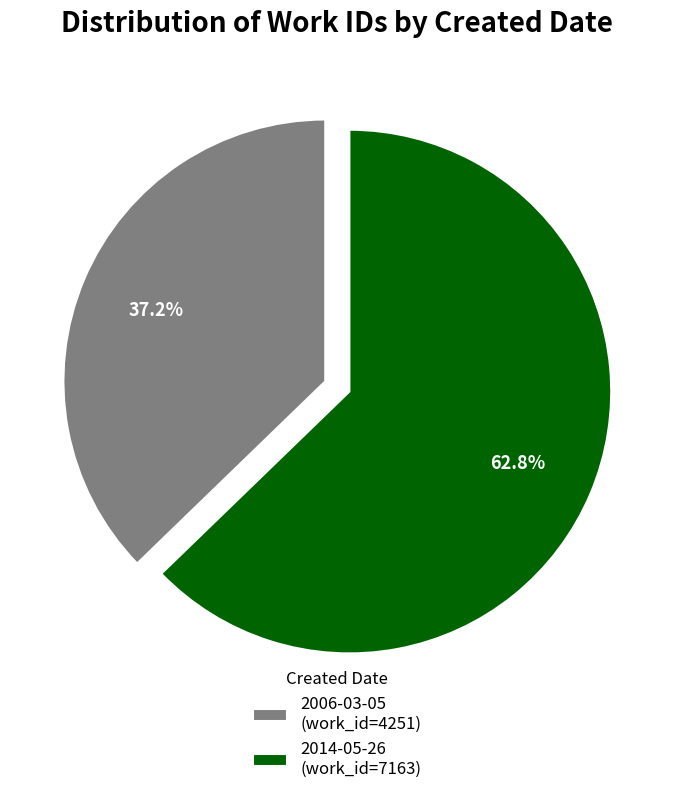

What percentage is NOT represented by 2014-05-26?

37.2%